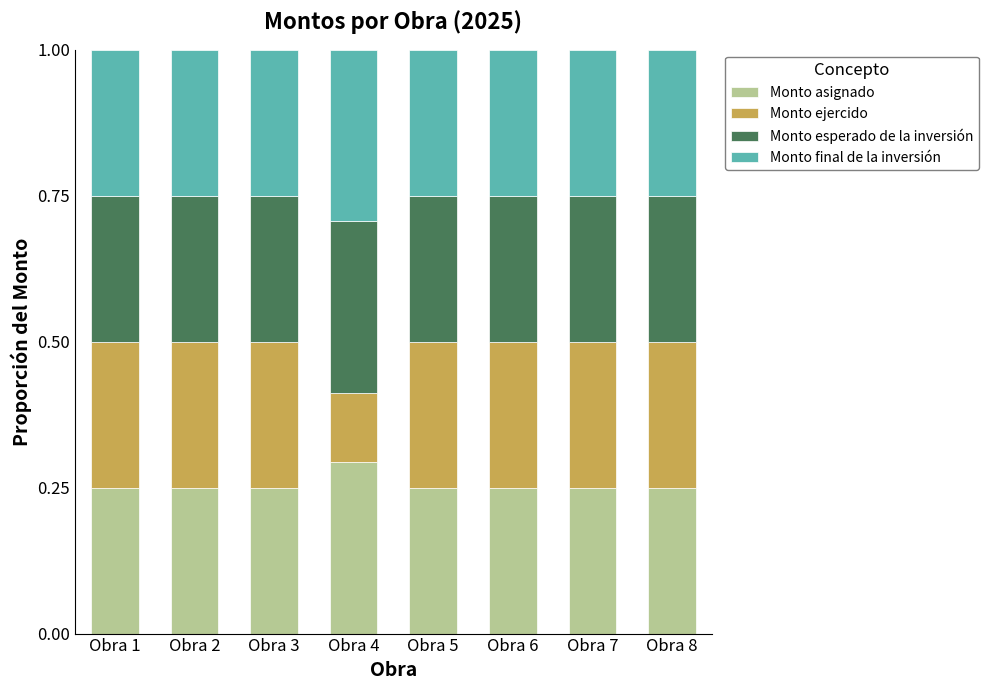

How many categories are shown in the chart?

8